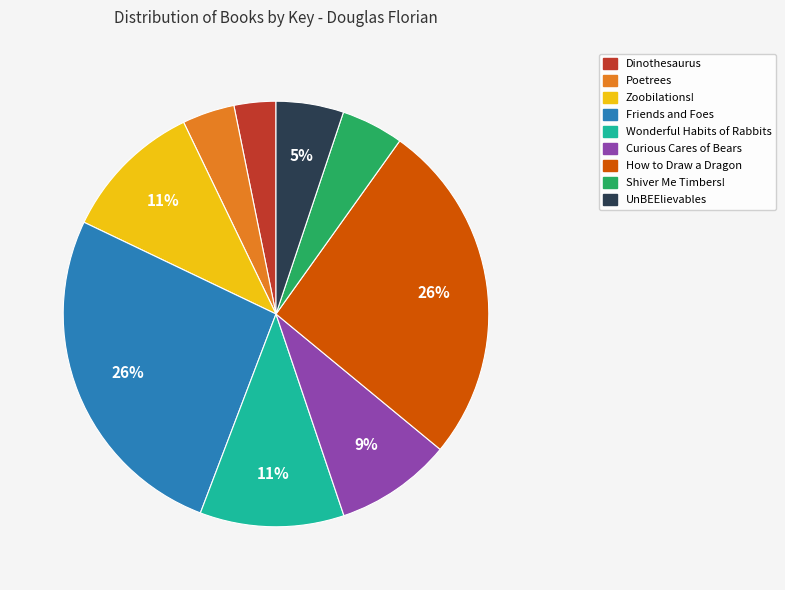

To the nearest percent, what is the difference between the UnBEElievables and Wonderful Habits of Rabbits slice percentages?

6%